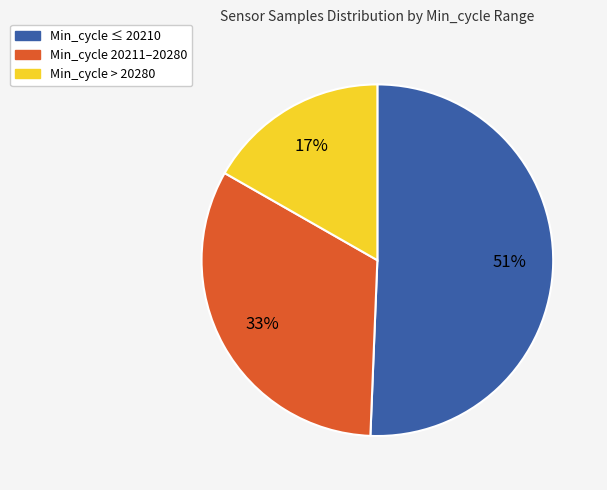

Does any single category account for the majority?

Yes